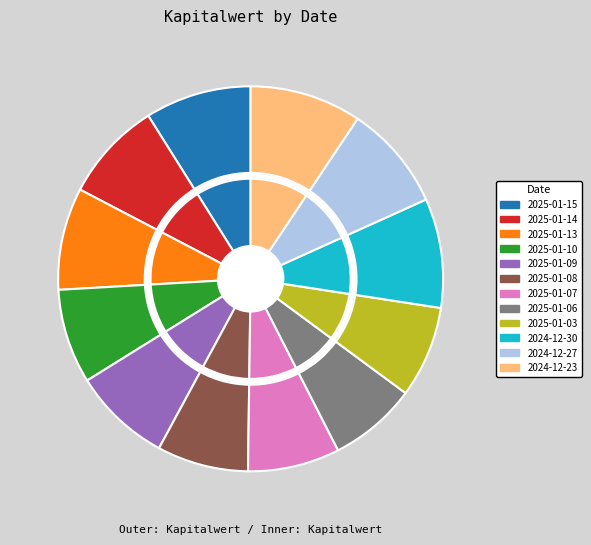

Is it true that 2024-12-27 is 1% of the pie?

False